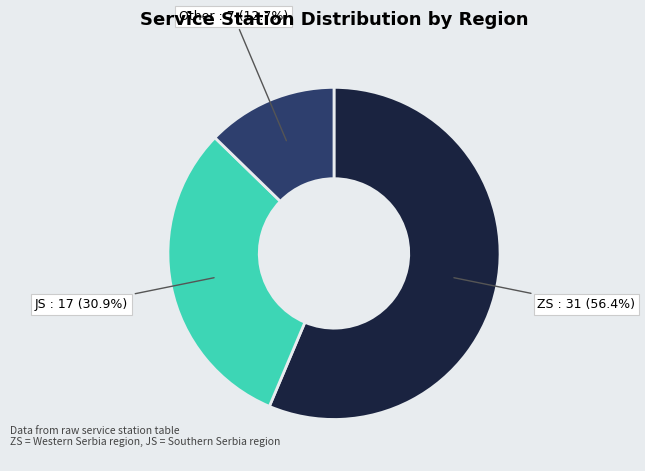

Which slice is the largest?

ZS